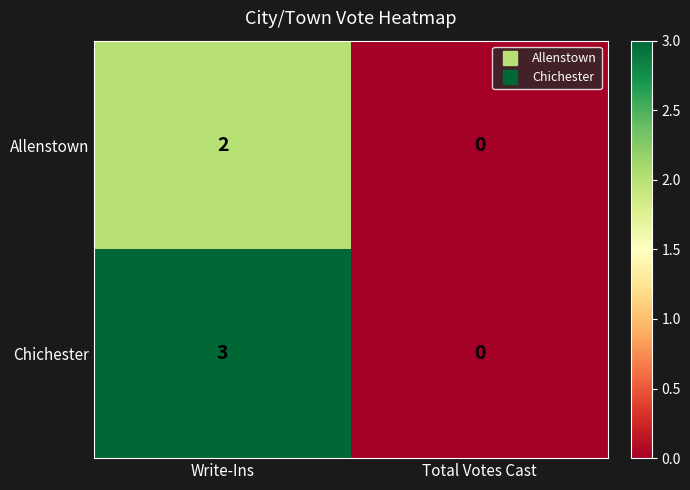

How many distinct data groups are displayed?

2